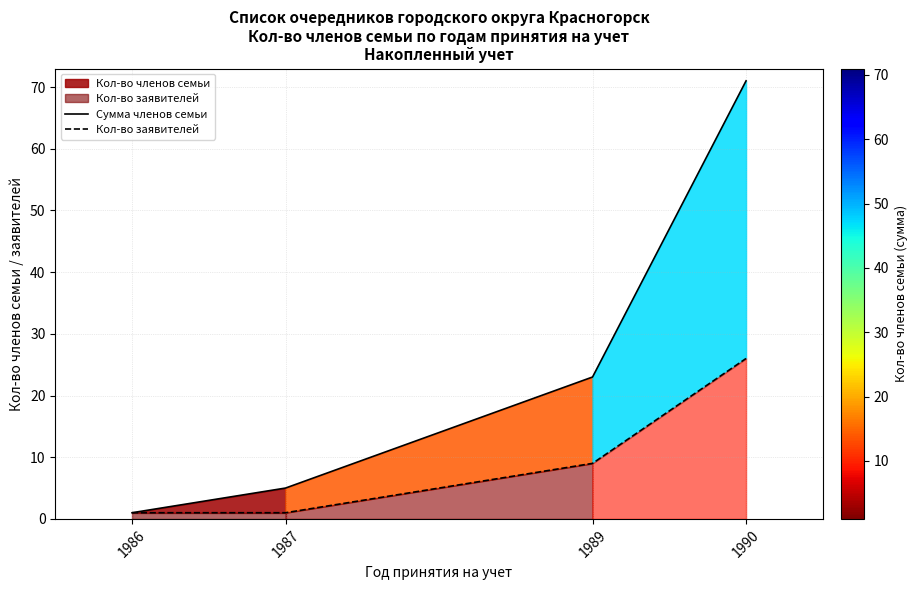

Does the chart display data point markers on the line(s)?

No